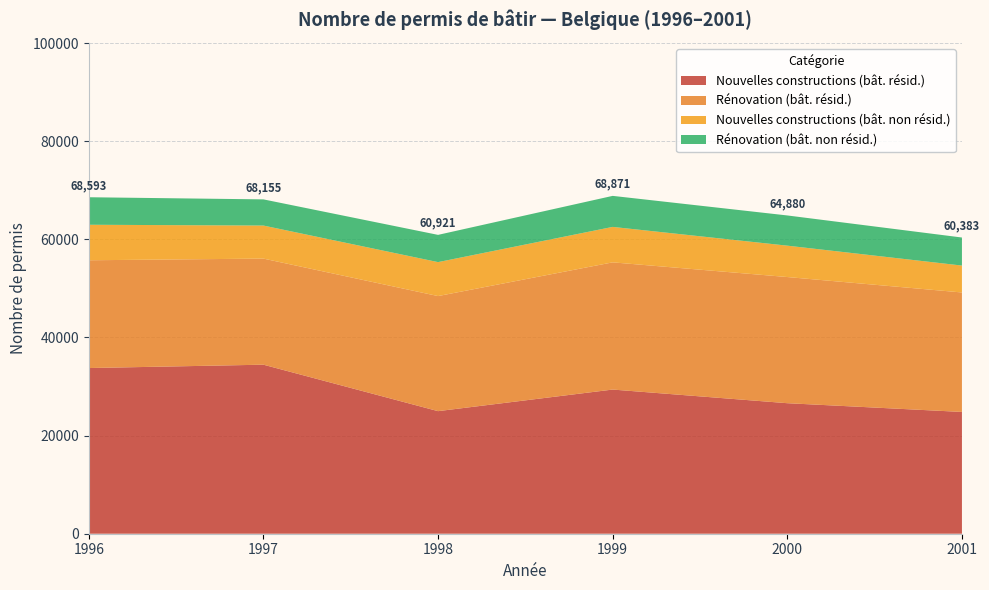

What is the total value across all series at 2000?

64880